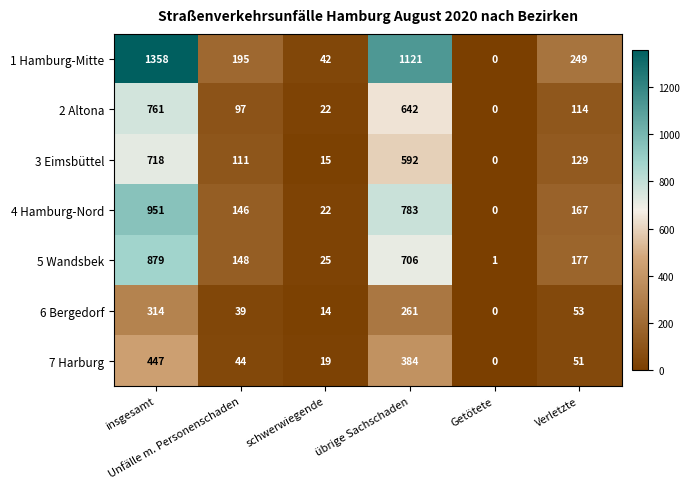

What is the maximum value for 5 Wandsbek?

879